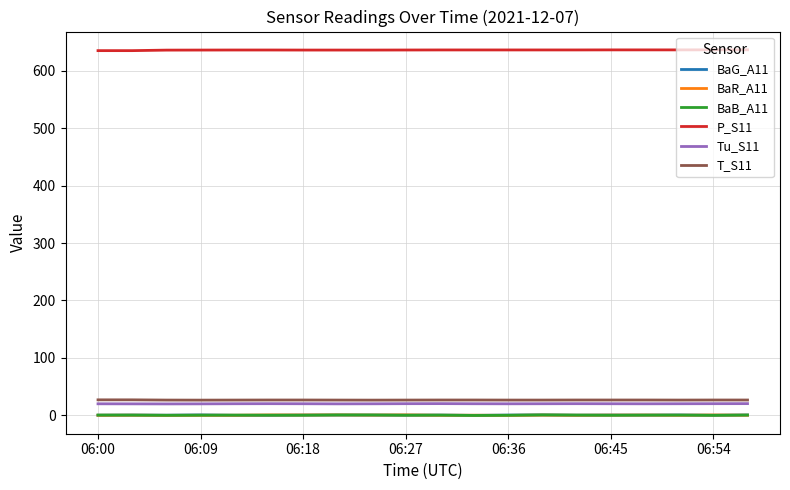

What is the minimum value for T_S11?

26.2